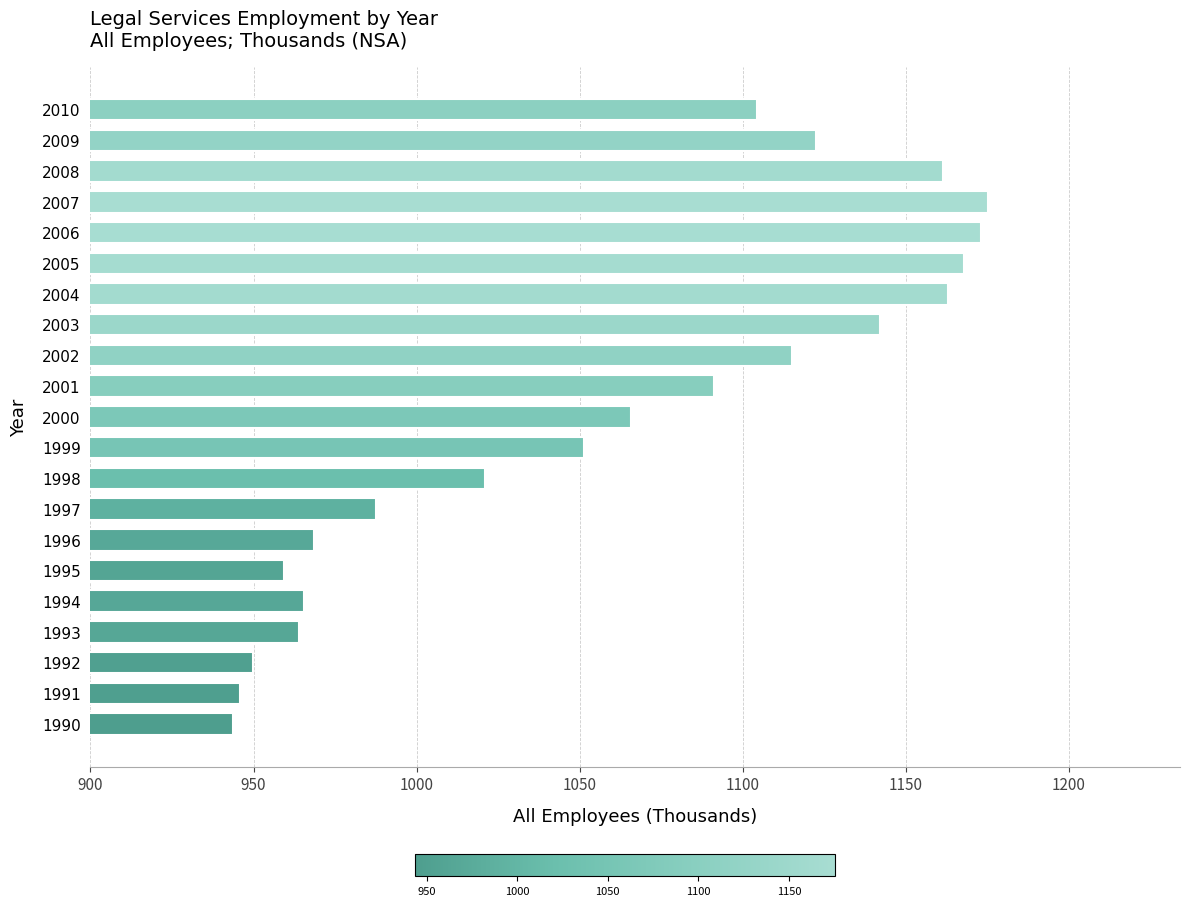

True or false: the data shows 946.0 at 1991.

True